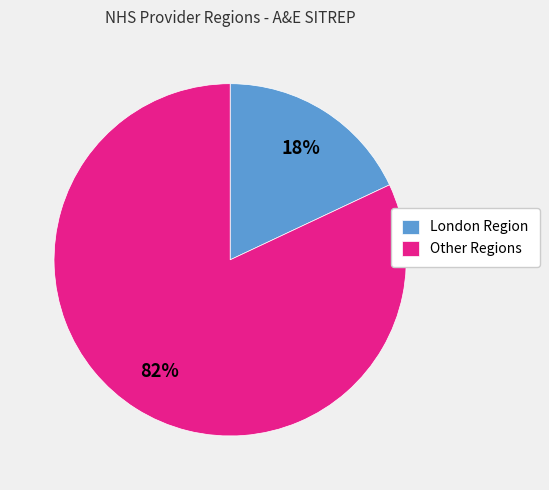

Which category has the smallest portion of the pie?

London Region